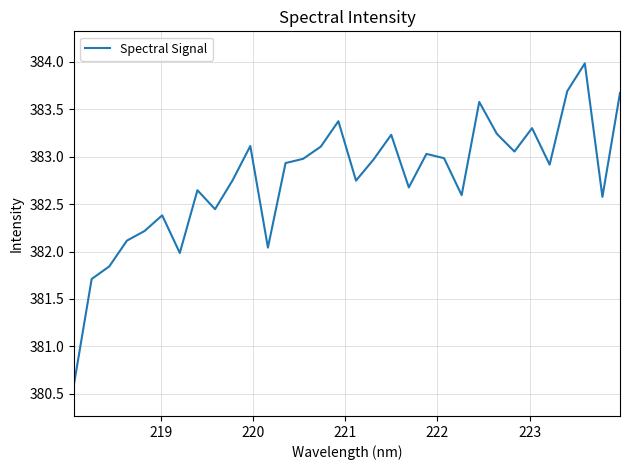

What is the difference between the second highest and minimum values?

3.1